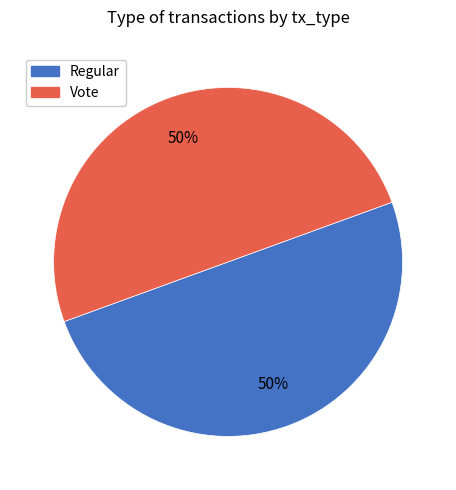

Count the number of slices in the pie.

2